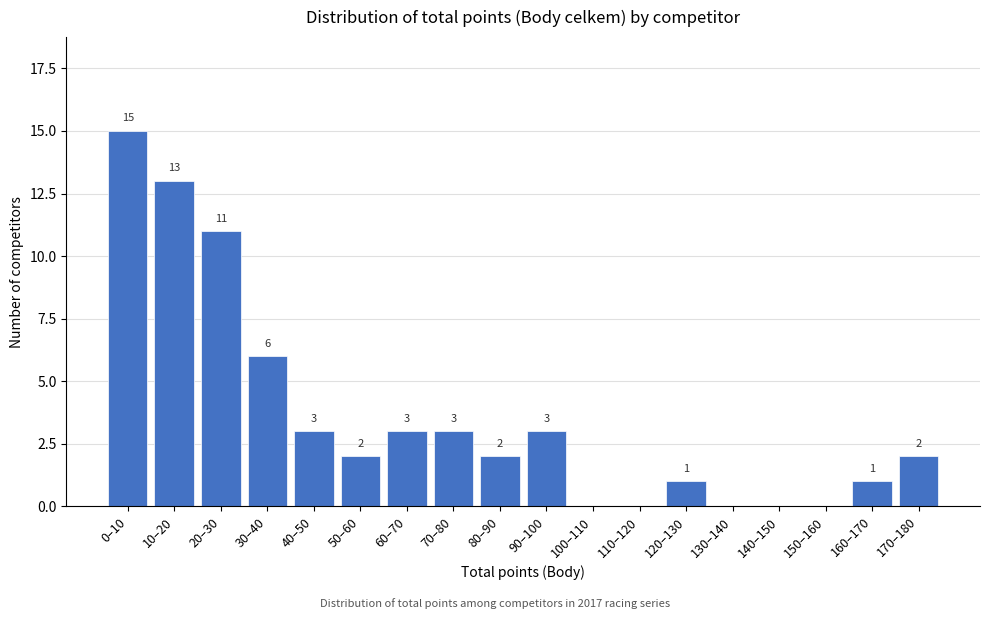

Reading right to left, list all the values displayed in this chart.

170–180=2	160–170=1	150–160=0	140–150=0	130–140=0	120–130=1	110–120=0	100–110=0	90–100=3	80–90=2	70–80=3	60–70=3	50–60=2	40–50=3	30–40=6	20–30=11	10–20=13	0–10=15